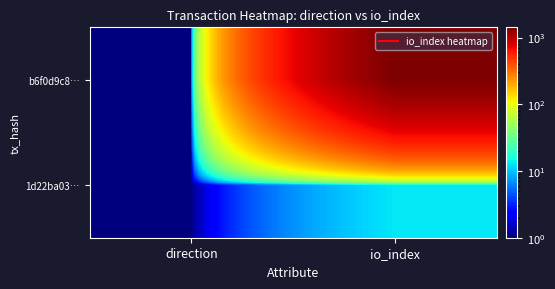

Reading left to right, transcribe all the data shown in this chart.

b6f0d9c8…: direction=1	io_index=1425
1d22ba03…: direction=1	io_index=13